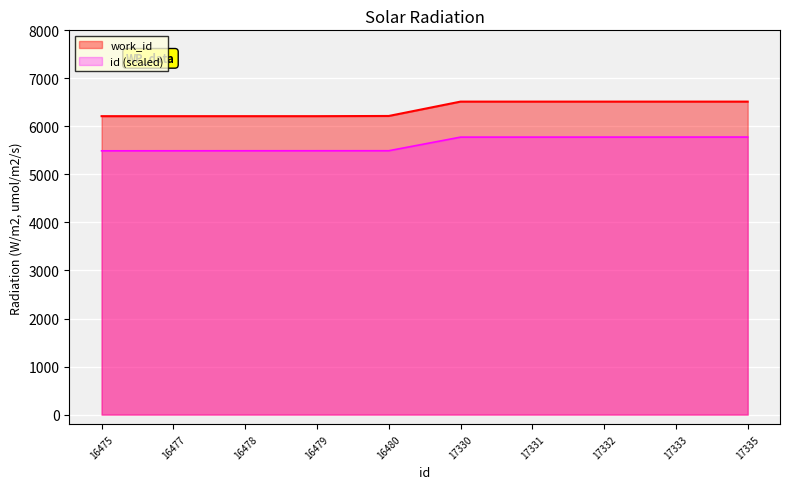

How many distinct data groups are displayed?

2